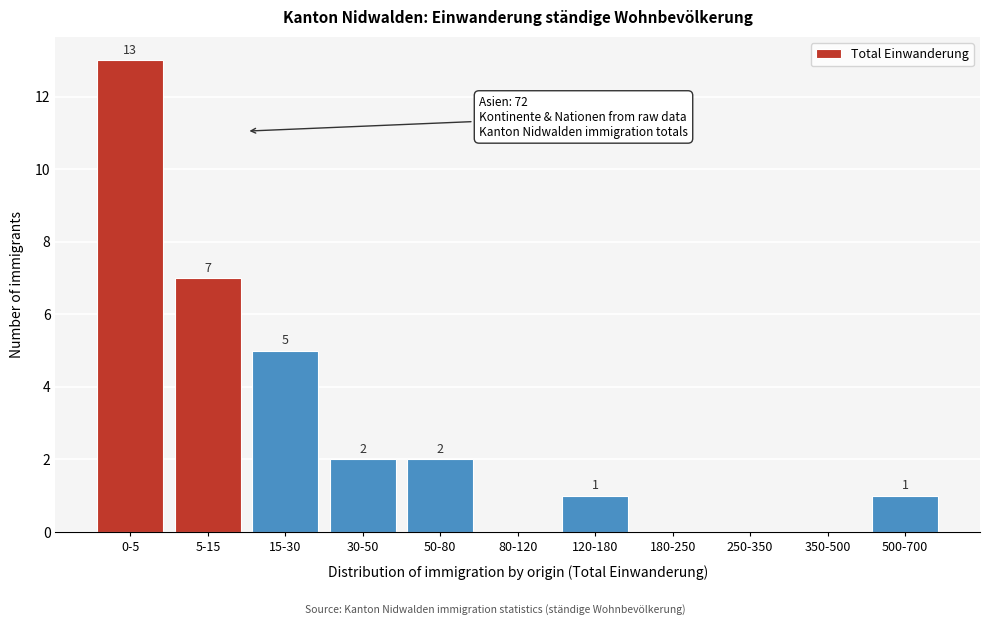

Reading left to right, what are all the values shown in this chart?

0-5=13	5-15=7	15-30=5	30-50=2	50-80=2	80-120=0	120-180=1	180-250=0	250-350=0	350-500=0	500-700=1